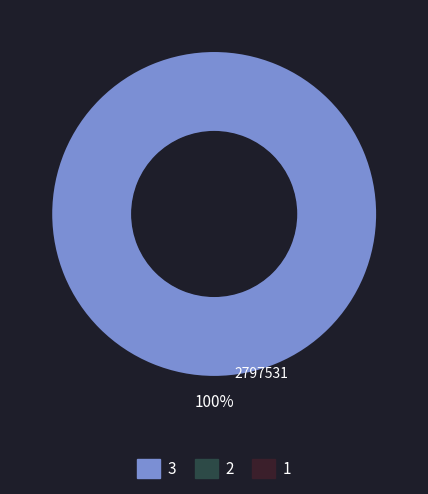

Is there any slice that represents more than half of the pie?

Yes